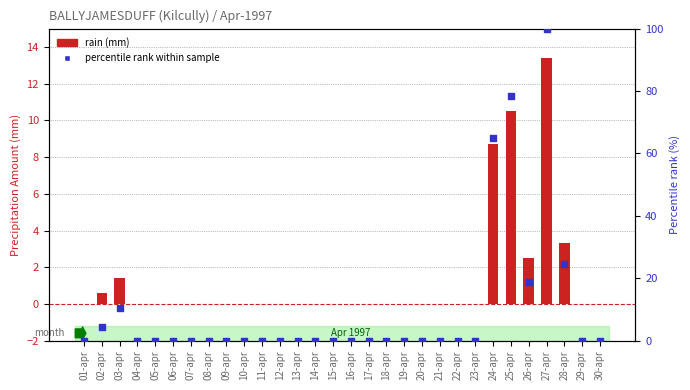

At which category is the sum across all series the highest?

27-apr